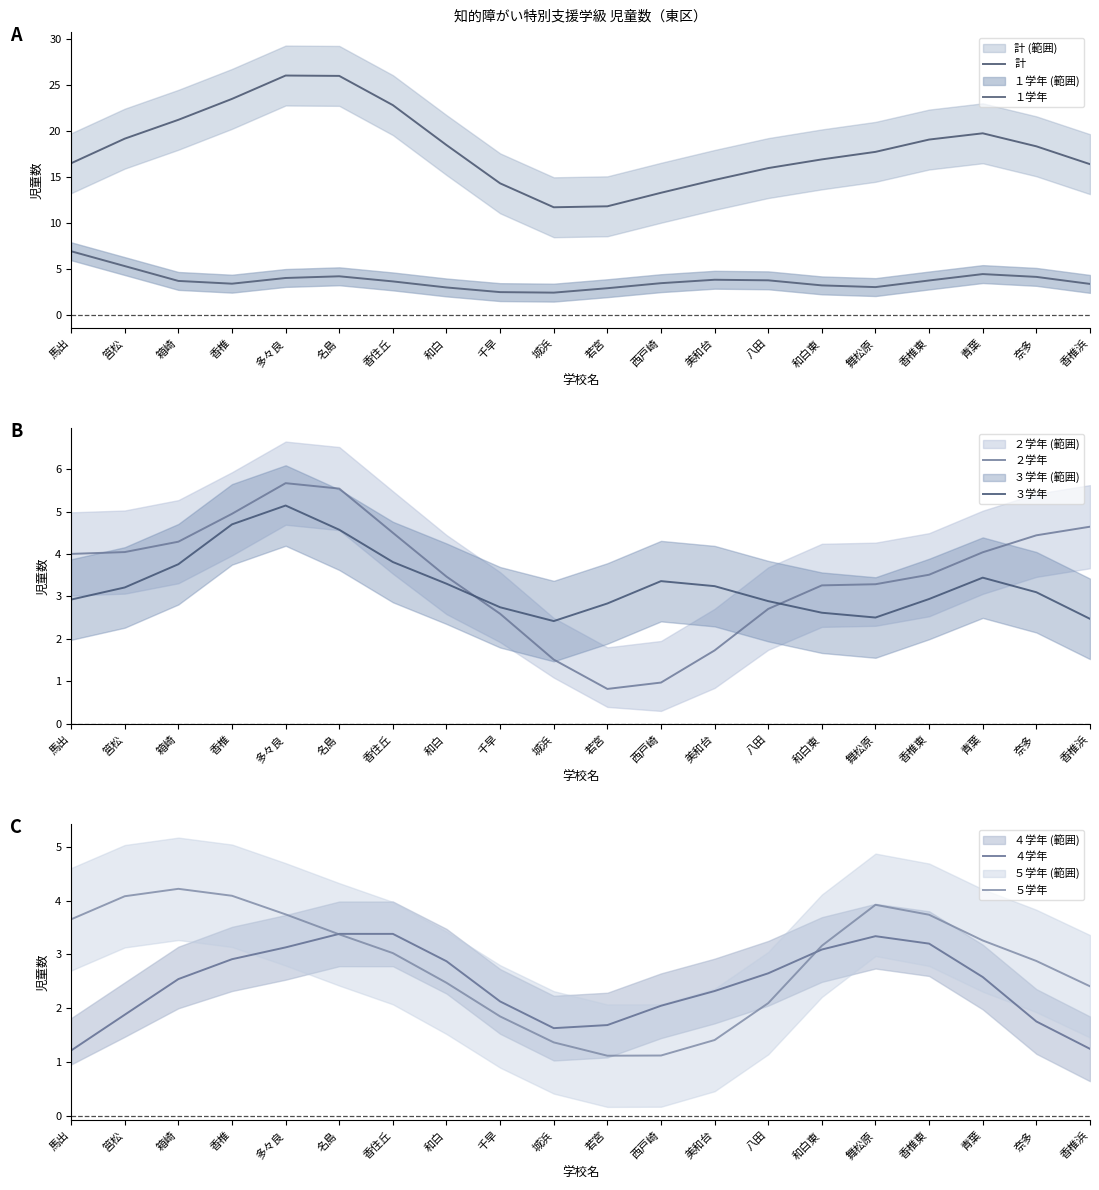

Rank the series by their maximum value, from lowest to highest.

４学年, ５学年, ３学年, ２学年, １学年, 計